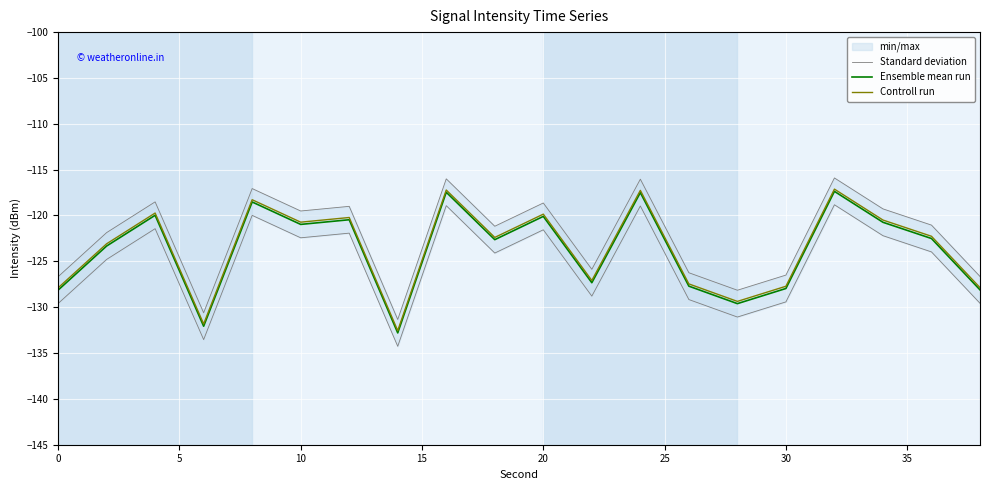

Reading left to right, transcribe all the data shown in this chart.

Standard deviation: -126.7	-121.9	-118.5	-130.6	-117.1	-119.5	-119.0	-131.3	-116.0	-121.2	-118.6	-125.9	-116.0	-126.2	-128.2	-126.5	-115.9	-119.3	-121.0	-126.6
Ensemble mean run: -128.1	-123.3	-120.0	-132.1	-118.5	-121.0	-120.5	-132.8	-117.5	-122.6	-120.1	-127.3	-117.5	-127.7	-129.6	-128.0	-117.4	-120.7	-122.5	-128.1
Controll run: -127.9	-123.1	-119.7	-131.8	-118.3	-120.7	-120.2	-132.6	-117.2	-122.4	-119.9	-127.1	-117.3	-127.5	-129.4	-127.7	-117.1	-120.5	-122.3	-127.9